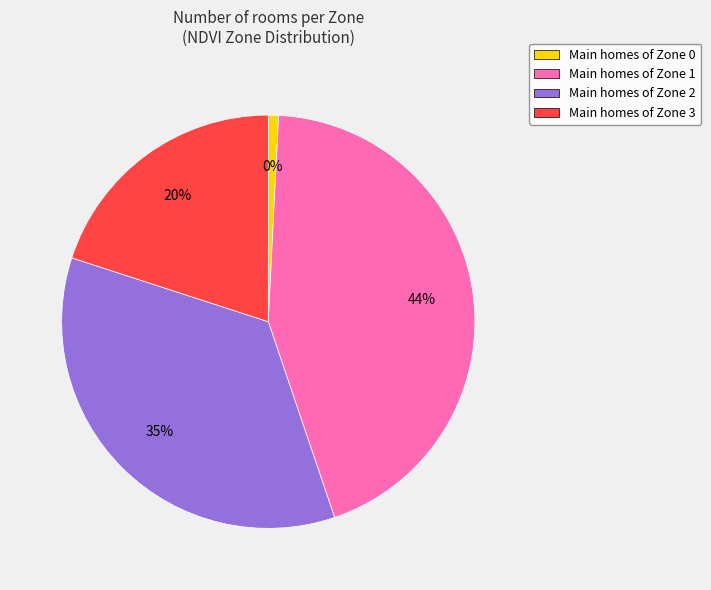

Which category has the biggest portion of the pie?

Zone 1